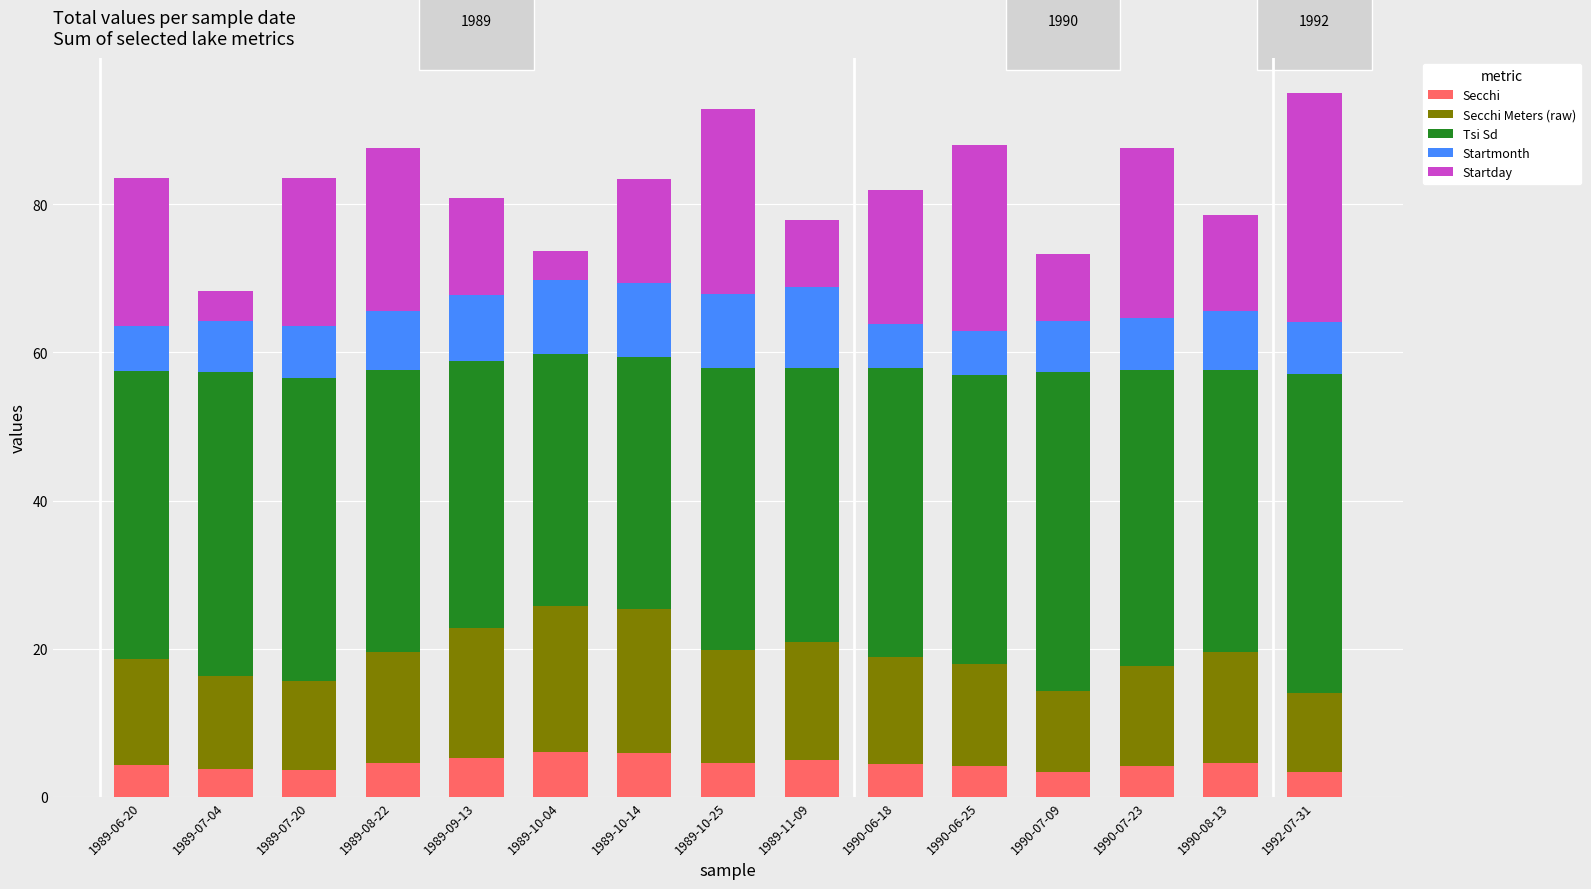

What is the maximum value for Secchi?

6.0